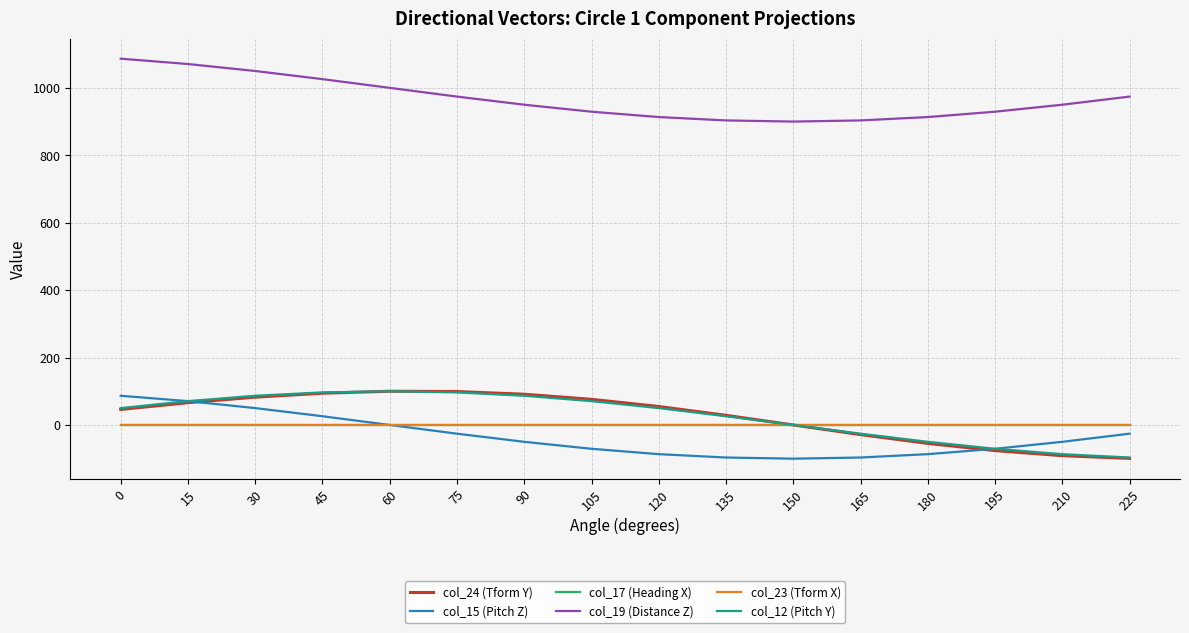

How many interior local valleys does the col_19 (Distance Z) series have?

1